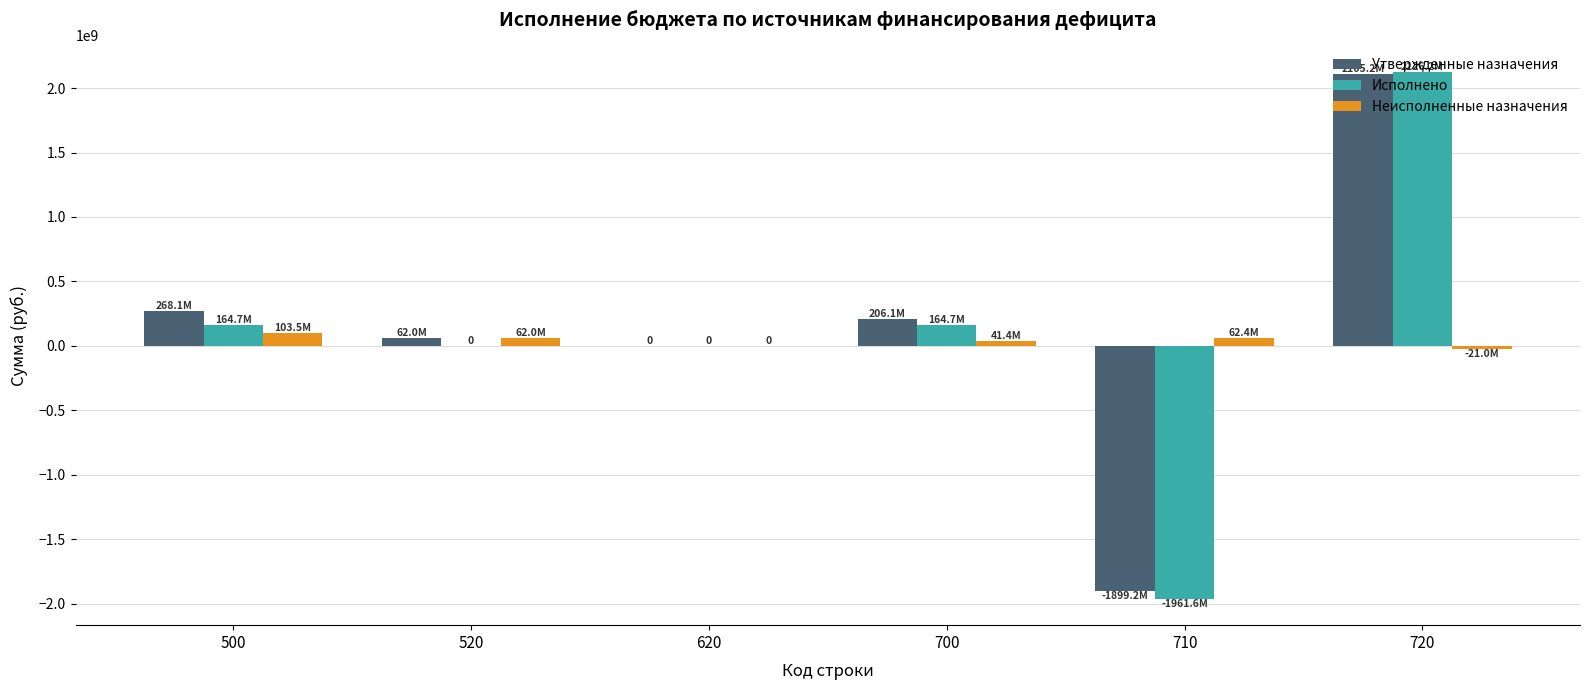

True or false: Утвержденные назначения has a value of 268126600.0 at 500.

True